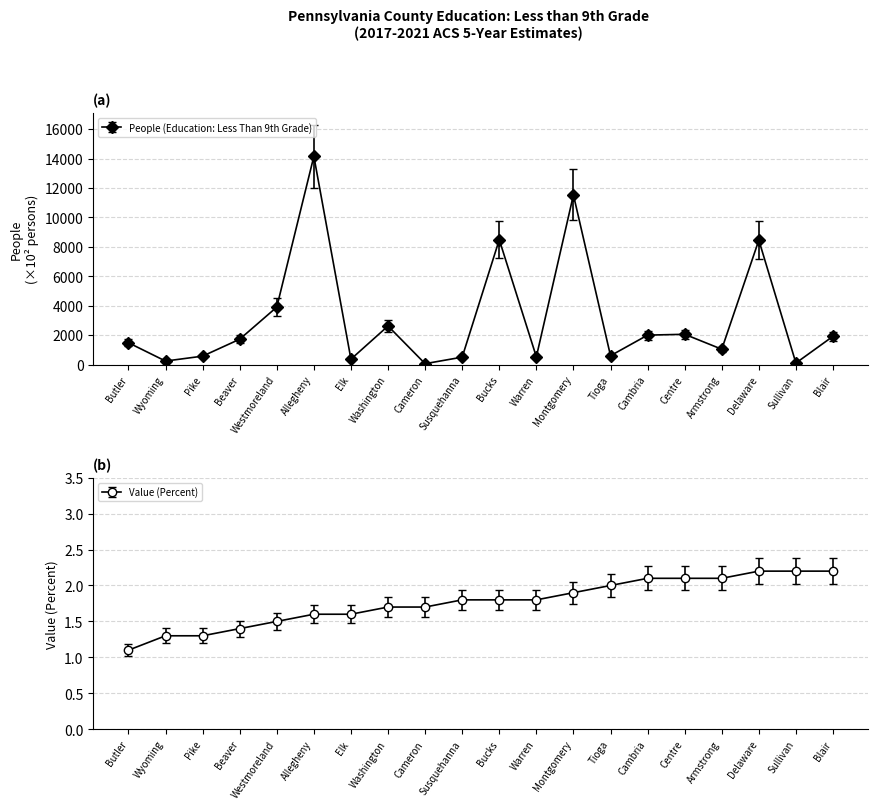

The value of People (Education: Less Than 9th Grade) at Blair is 1923. True or false?

True